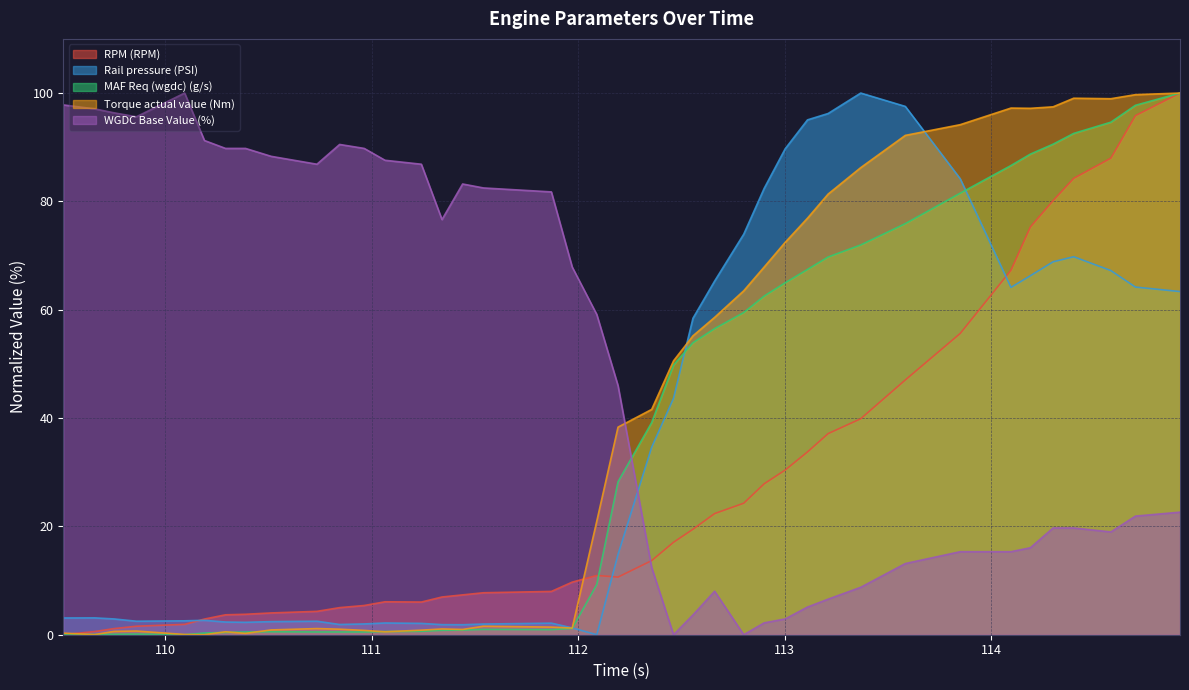

Which series has the largest total across all categories?

WGDC Base Value (%)